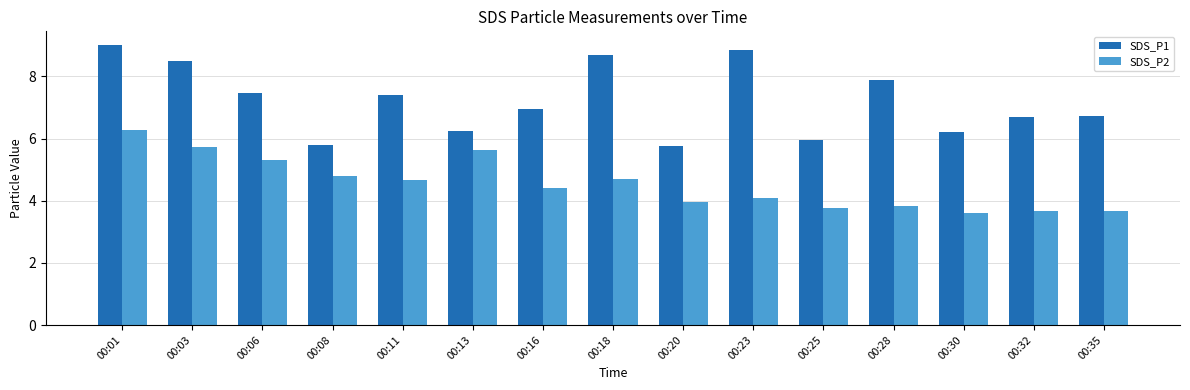

What are all the series names shown in the legend?

SDS_P1, SDS_P2